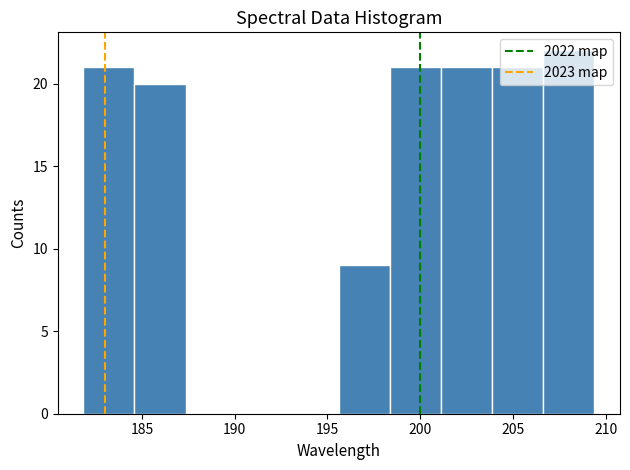

Reading left to right, list every bar in this chart as the range it spans on the x-axis followed by its height. Neither the bar edges nor the heights are printed on the chart, so give them approximately, as read against the axes.

182.0 to 184.5: 21
184.5 to 187.5: 20
187.5 to 190.0: 0
190.0 to 193.0: 0
193.0 to 195.5: 0
195.5 to 198.5: 9
198.5 to 201.0: 21
201.0 to 204.0: 21
204.0 to 206.5: 21
206.5 to 209.5: 22